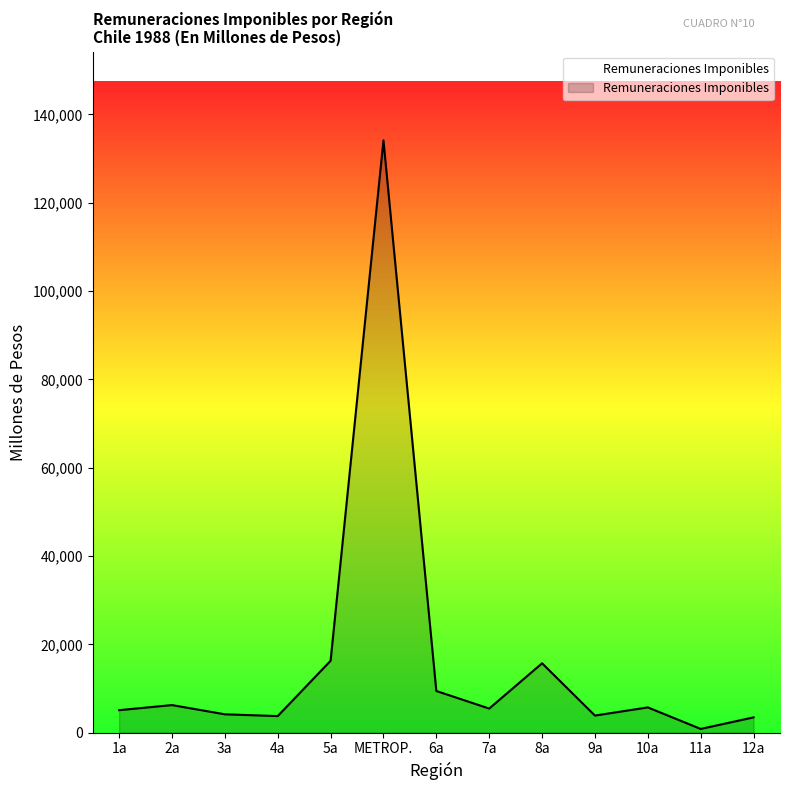

What is the ratio of the value at 8a to the value at 10a?

2.7